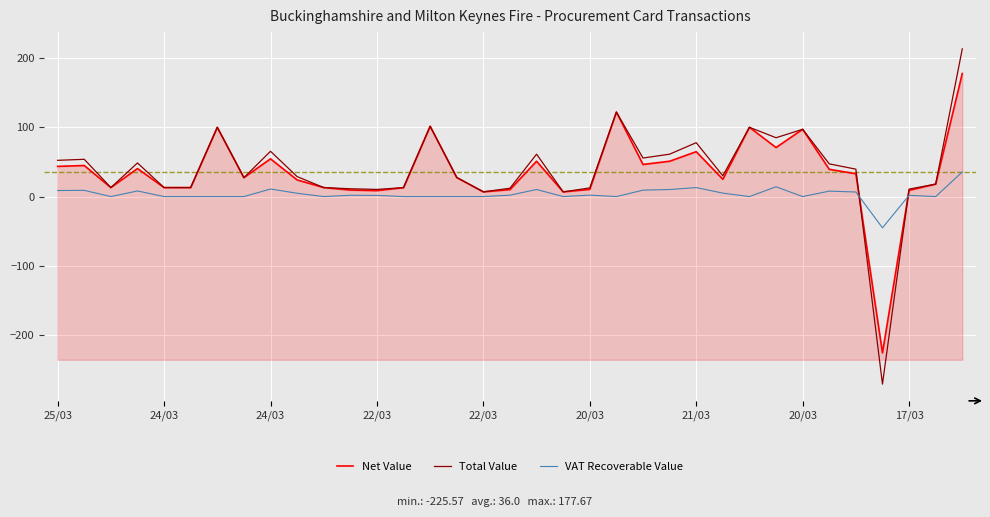

Rank the series by their maximum value, from highest to lowest.

Total Value, Net Value, VAT Recoverable Value